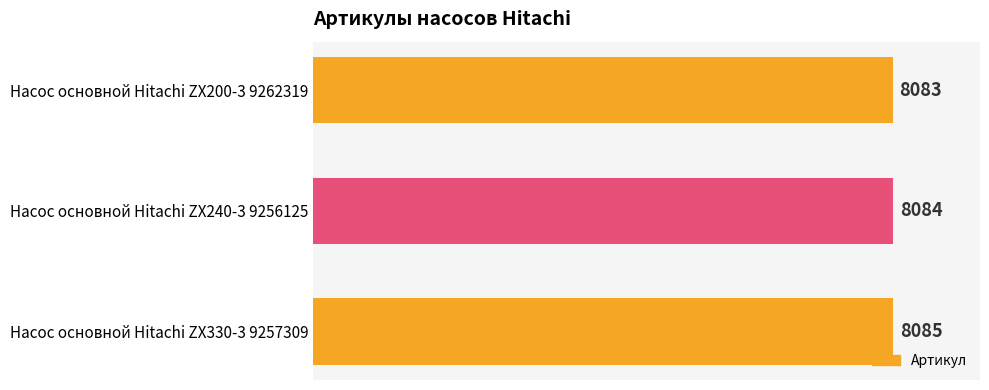

Reading bottom to top, what are all the values shown in this chart?

Насос основной Hitachi ZX330-3 9257309=8085	Насос основной Hitachi ZX240-3 9256125=8084	Насос основной Hitachi ZX200-3 9262319=8083